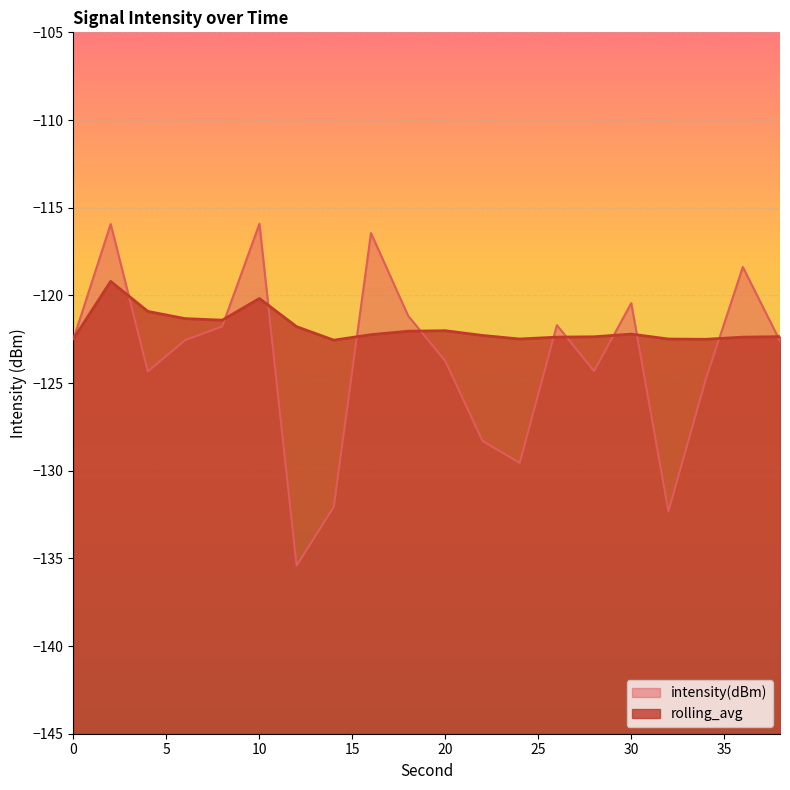

What is the lowest value of the rolling_avg series?

-122.6